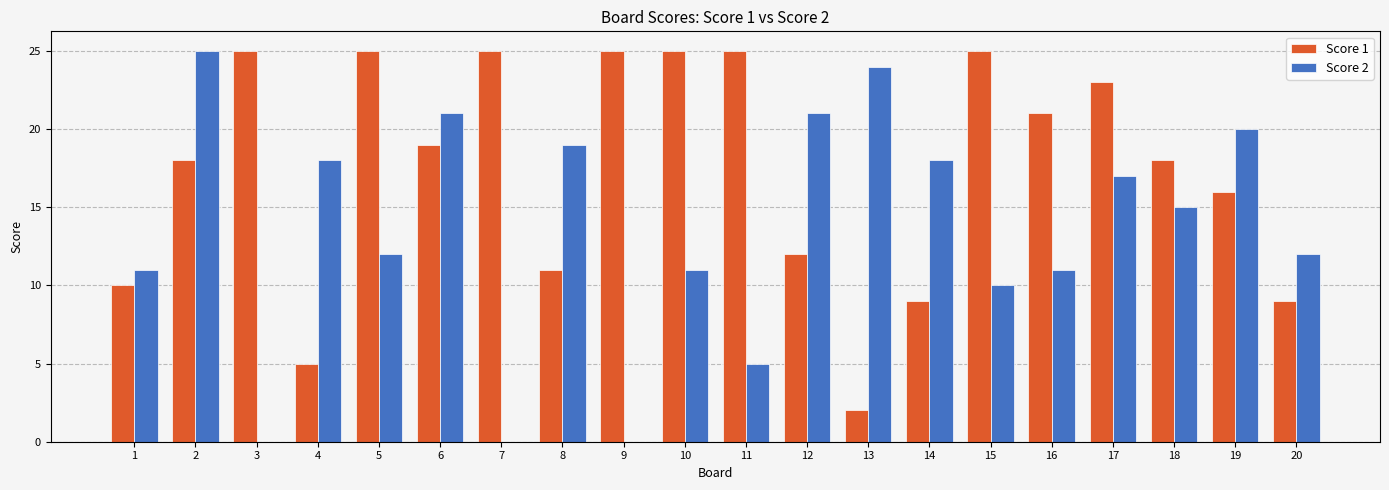

Reading left to right, what are all the values shown in this chart?

Score 1: 1=10	2=18	3=25	4=5	5=25	6=19	7=25	8=11	9=25	10=25	11=25	12=12	13=2	14=9	15=25	16=21	17=23	18=18	19=16	20=9
Score 2: 1=11	2=25	3=0	4=18	5=12	6=21	7=0	8=19	9=0	10=11	11=5	12=21	13=24	14=18	15=10	16=11	17=17	18=15	19=20	20=12